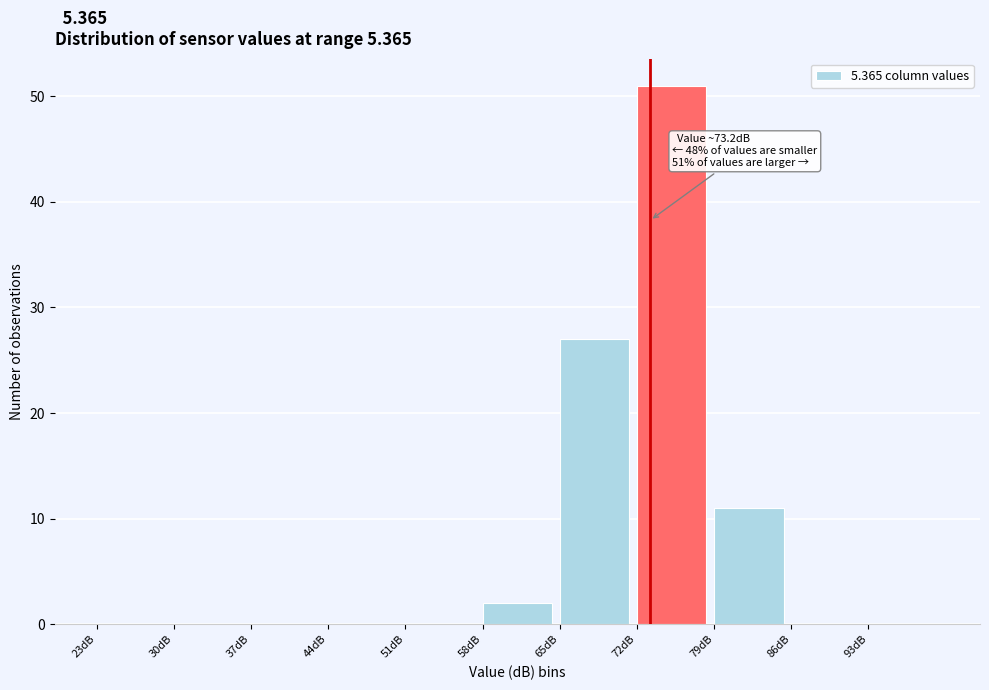

Which range on the x-axis has the tallest bar?

72 to 79